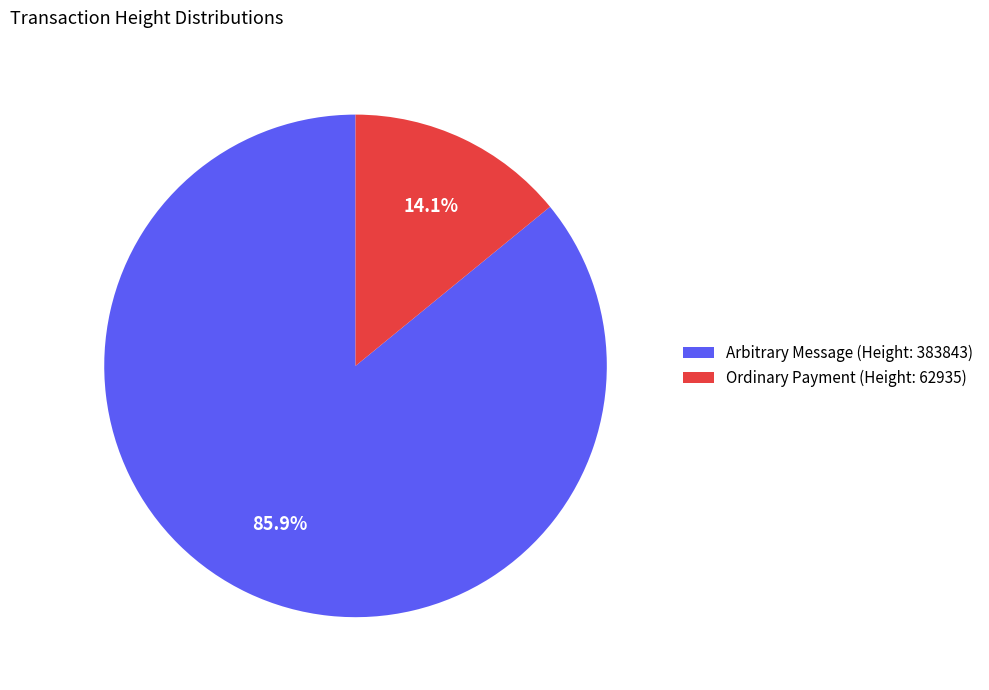

Between Arbitrary Message (Height: 383843) and Ordinary Payment (Height: 62935), which is larger?

Arbitrary Message (Height: 383843)